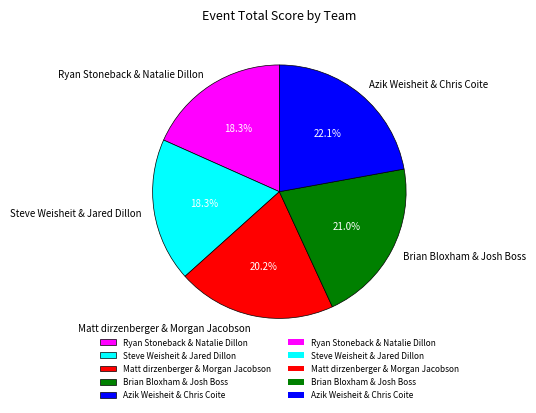

What is the largest slice in the pie chart?

Azik Weisheit & Chris Coite